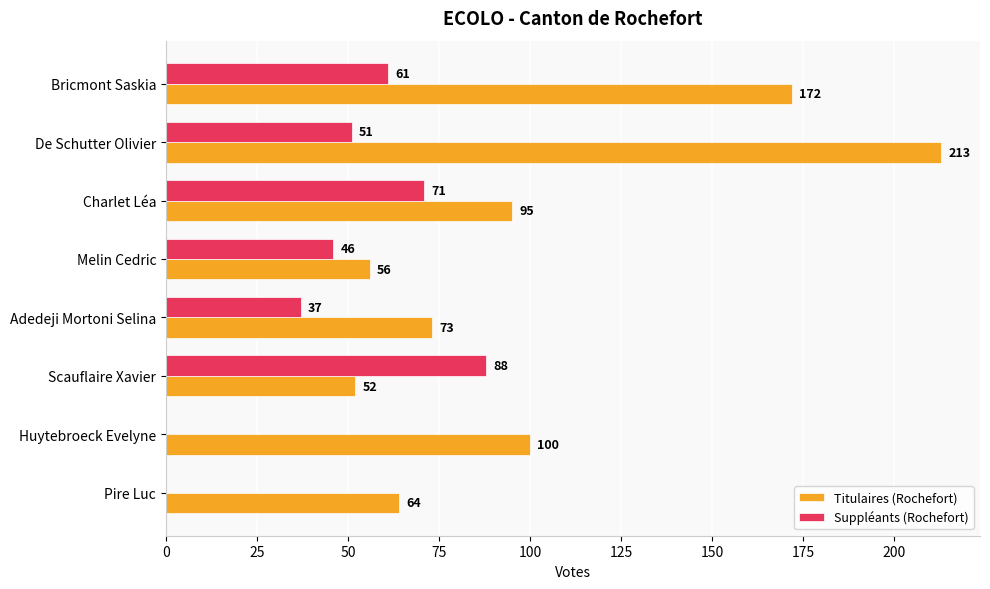

The value of Titulaires (Rochefort) at Pire Luc is 64. True or false?

True